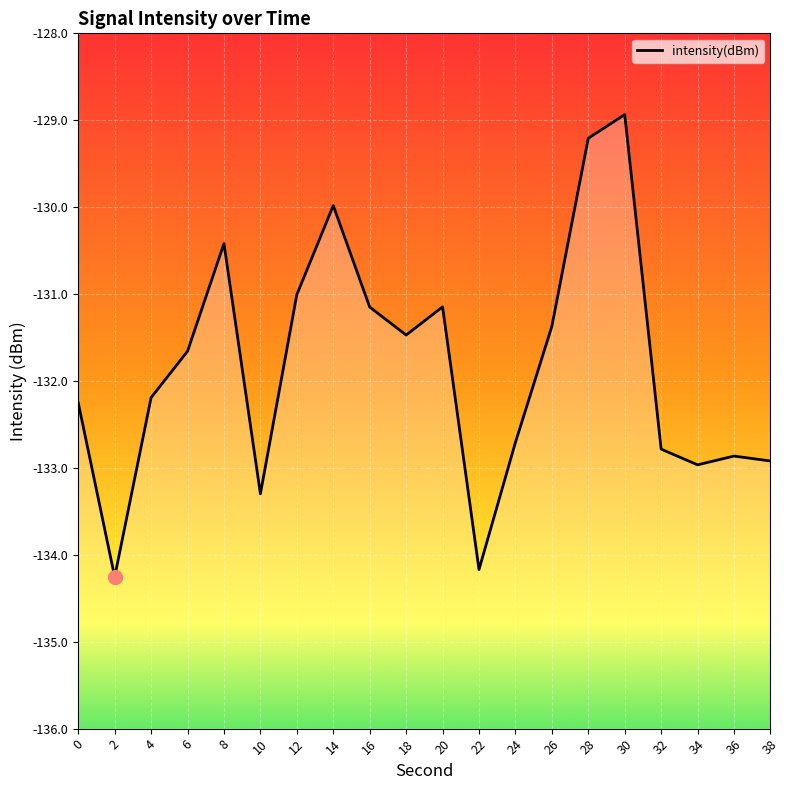

What is the smallest value displayed?

-134.3